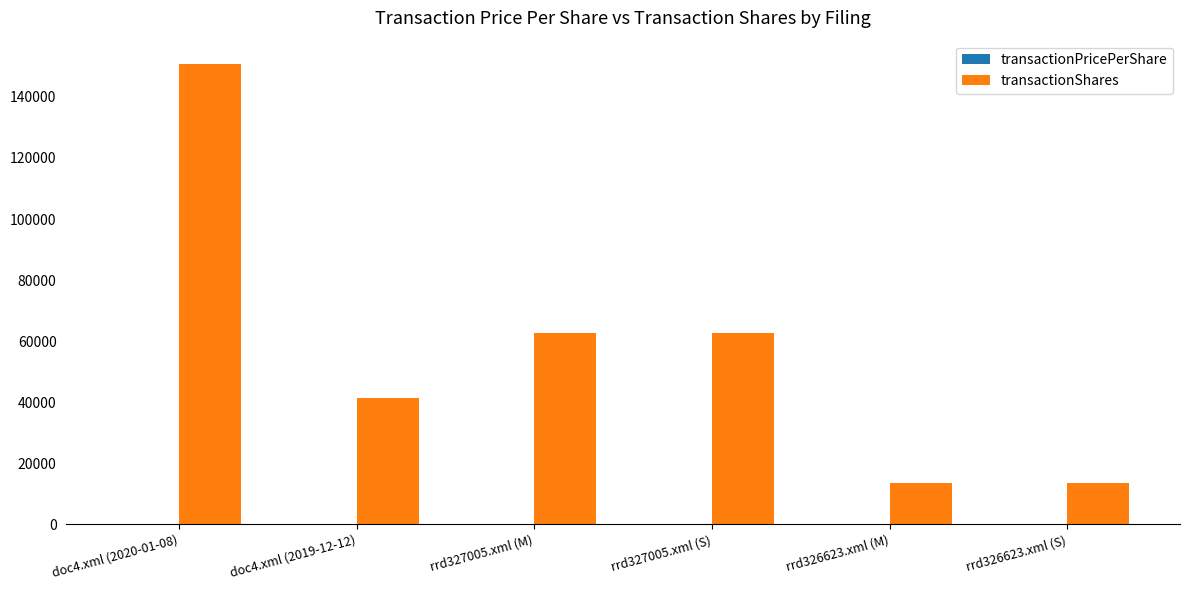

What is the maximum value for transactionShares?

150888.0